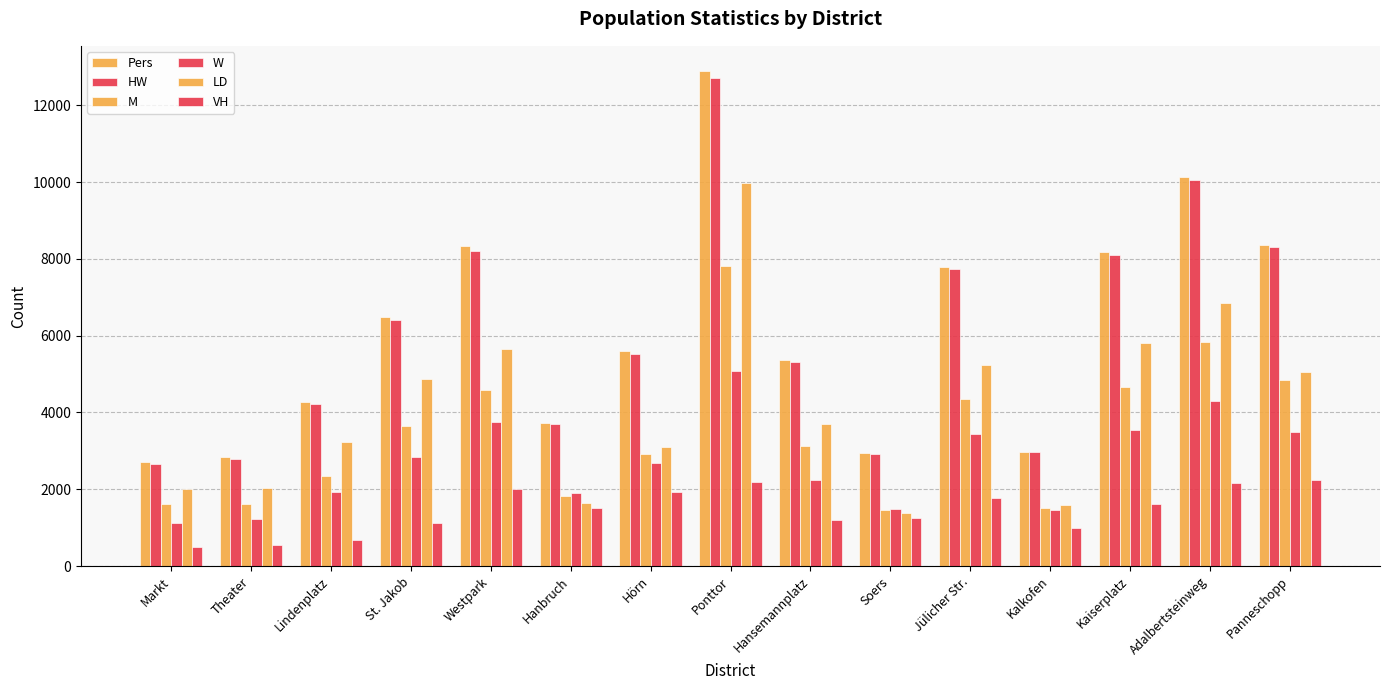

How many groups of bars are there?

15